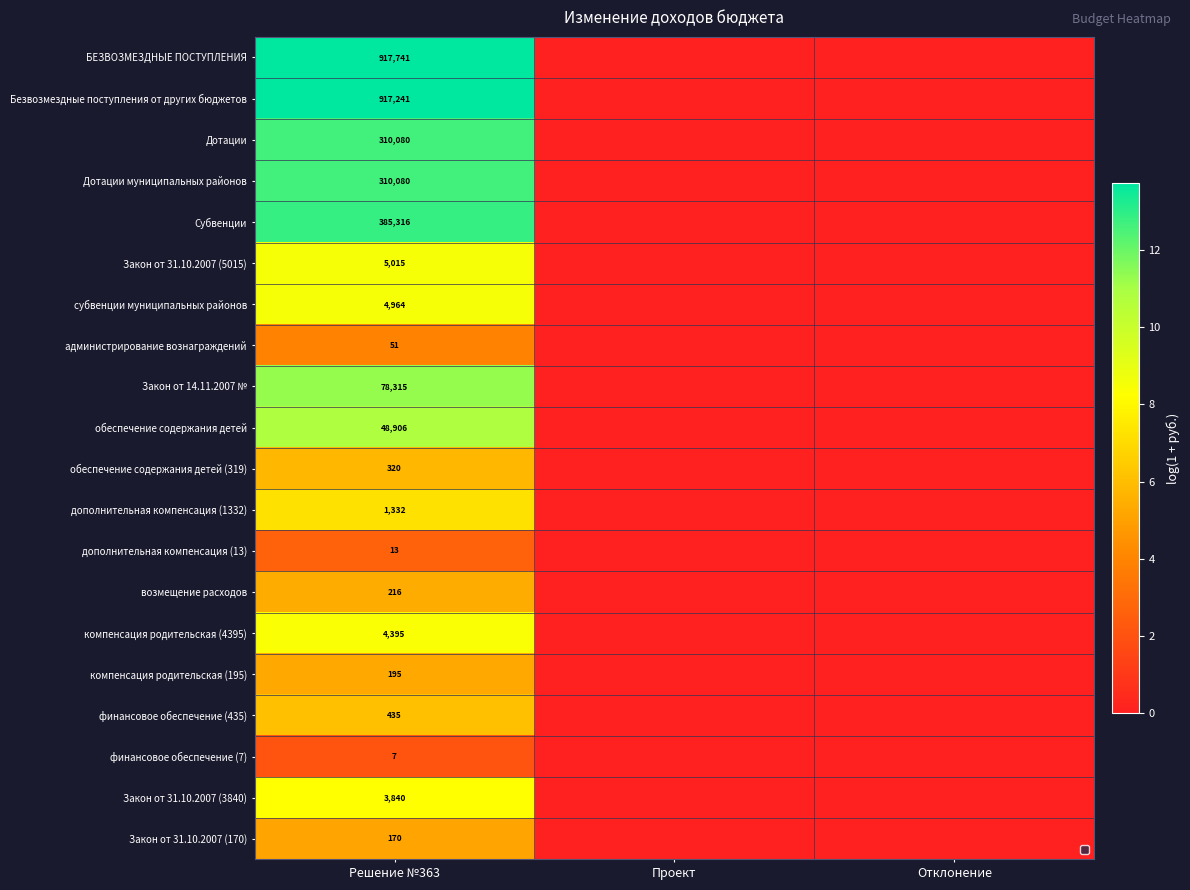

True or false: БЕЗВОЗМЕЗДНЫЕ ПОСТУПЛЕНИЯ has a value of 1488619 at Решение №363.

False